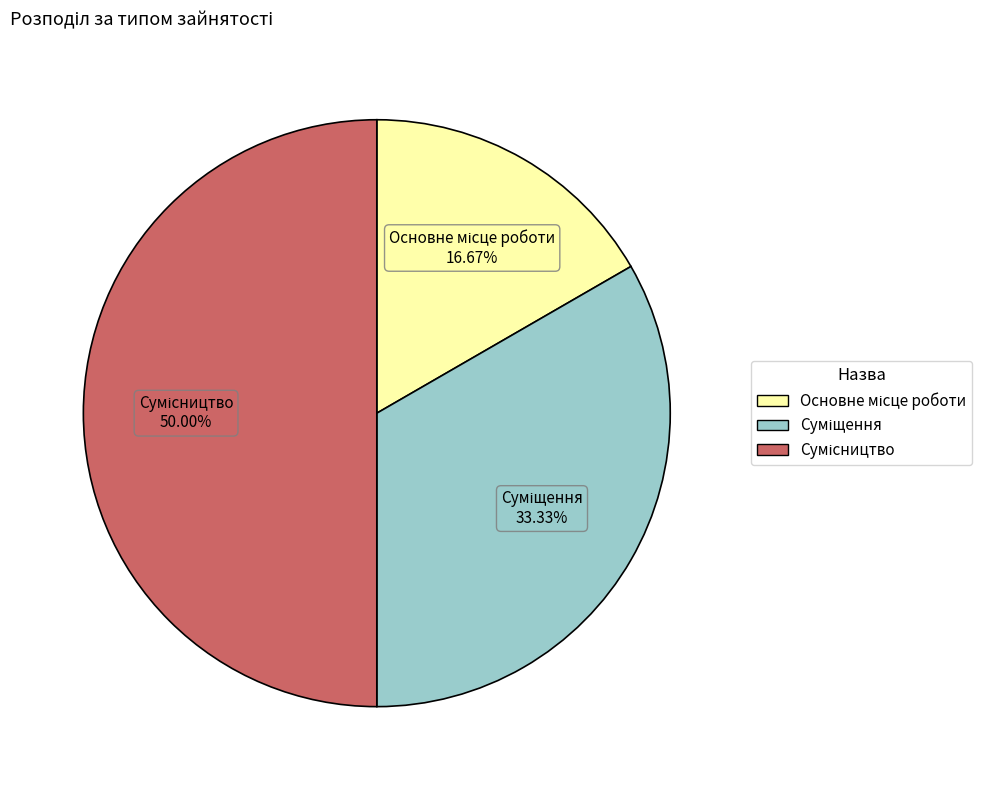

What percentage is NOT represented by Основне місце роботи?

83.3%